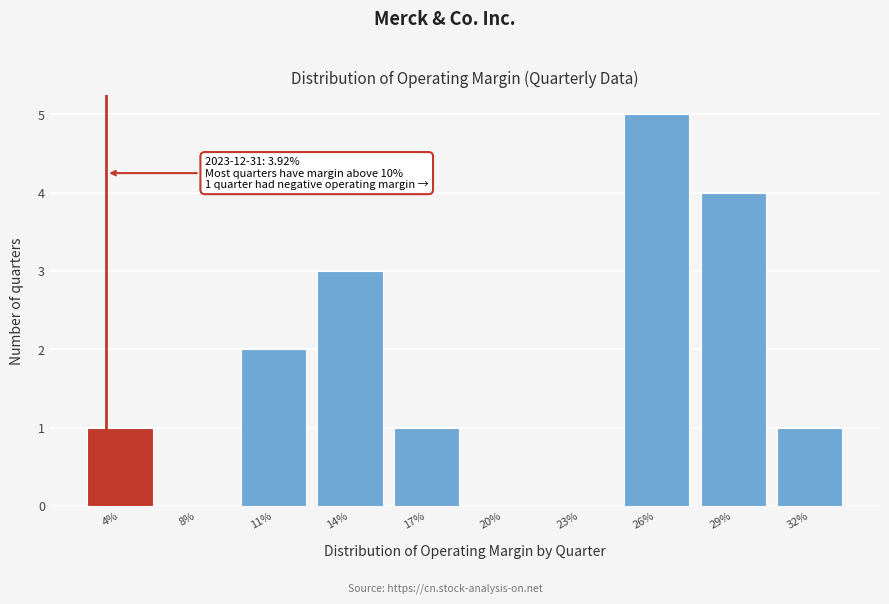

Reading left to right, extract all data points from this chart.

4%=1	8%=0	11%=2	14%=3	17%=1	20%=0	23%=0	26%=5	29%=4	32%=1